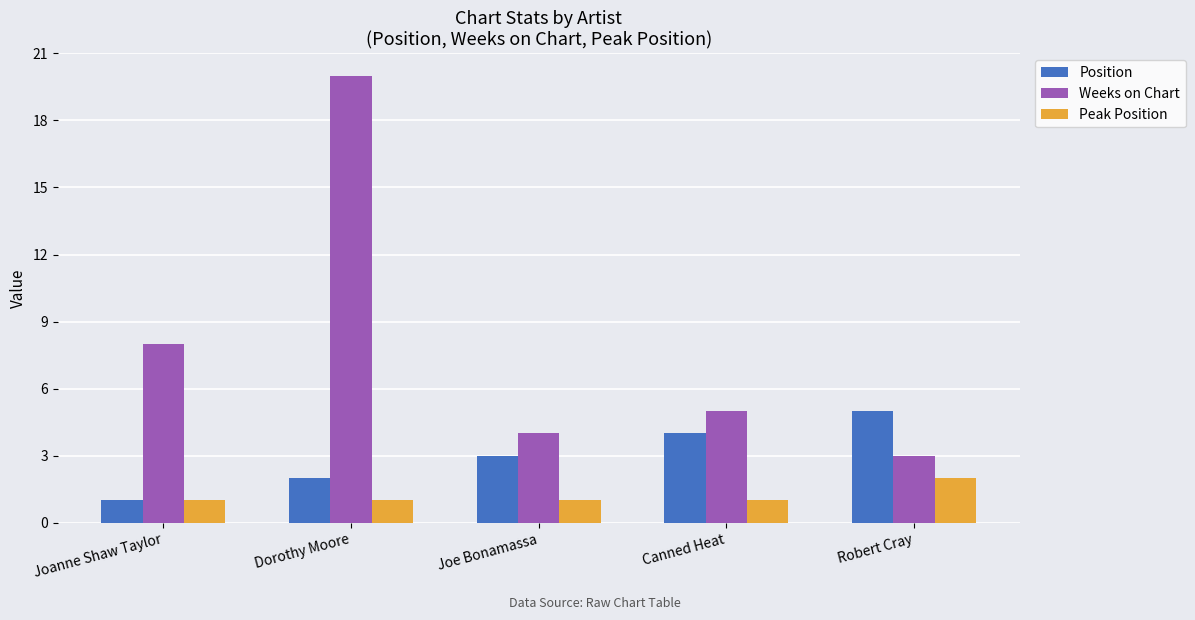

What is the difference between the highest and lowest values at Joe Bonamassa?

3